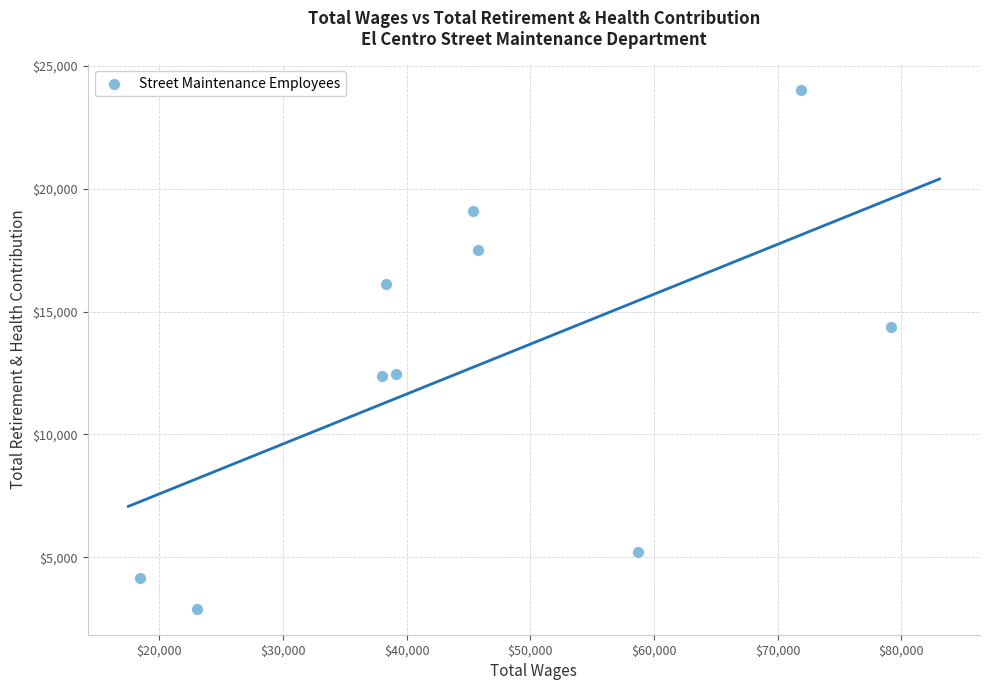

What is the range of Y values (max minus min)?

21116